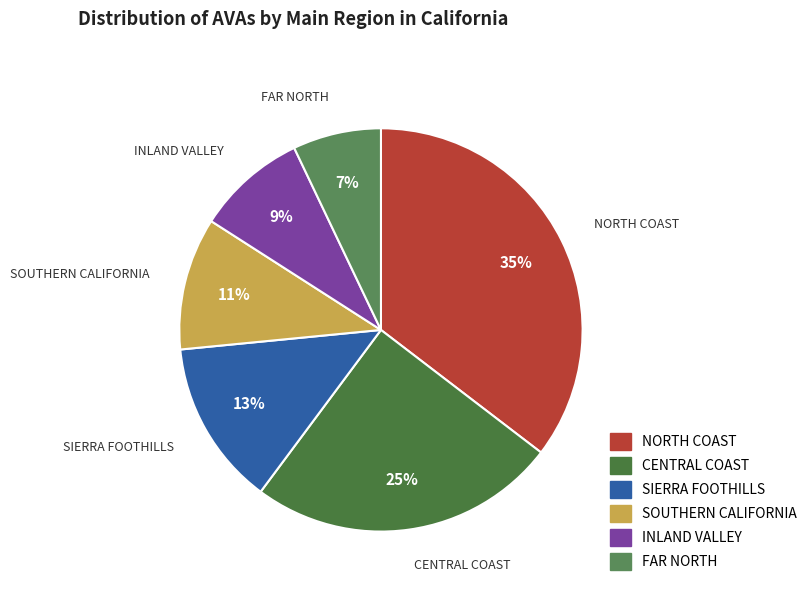

The FAR NORTH slice represents 21% of the pie. True or false?

False